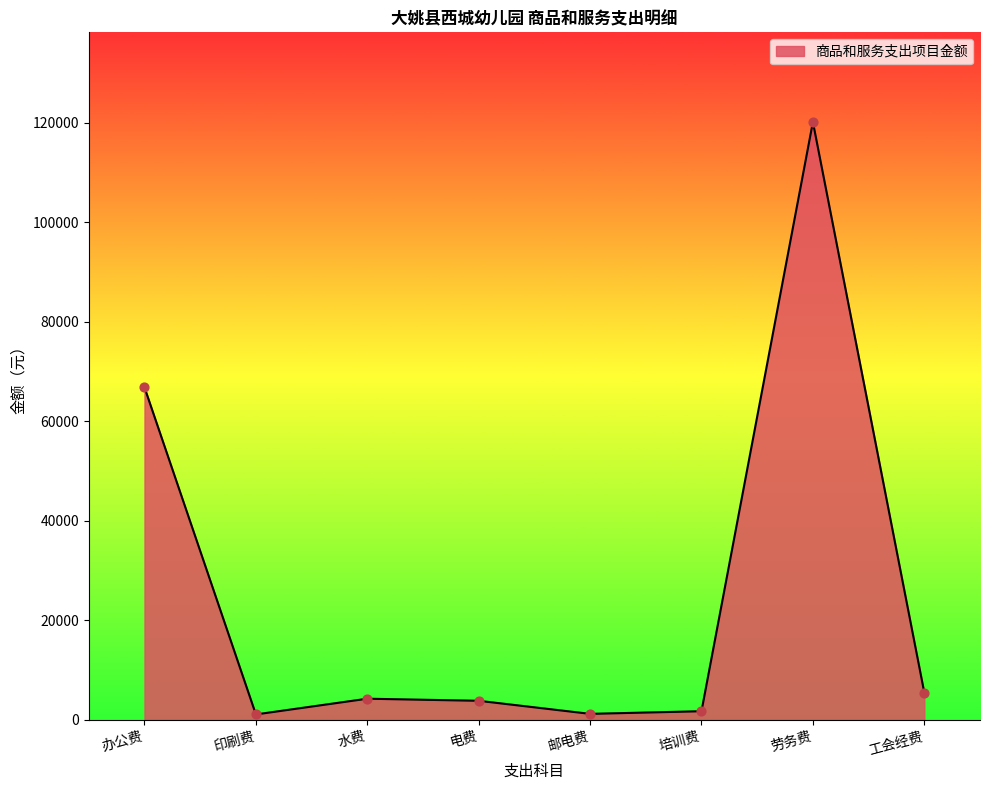

What is the change in value from 邮电费 to 劳务费?

+118959.4